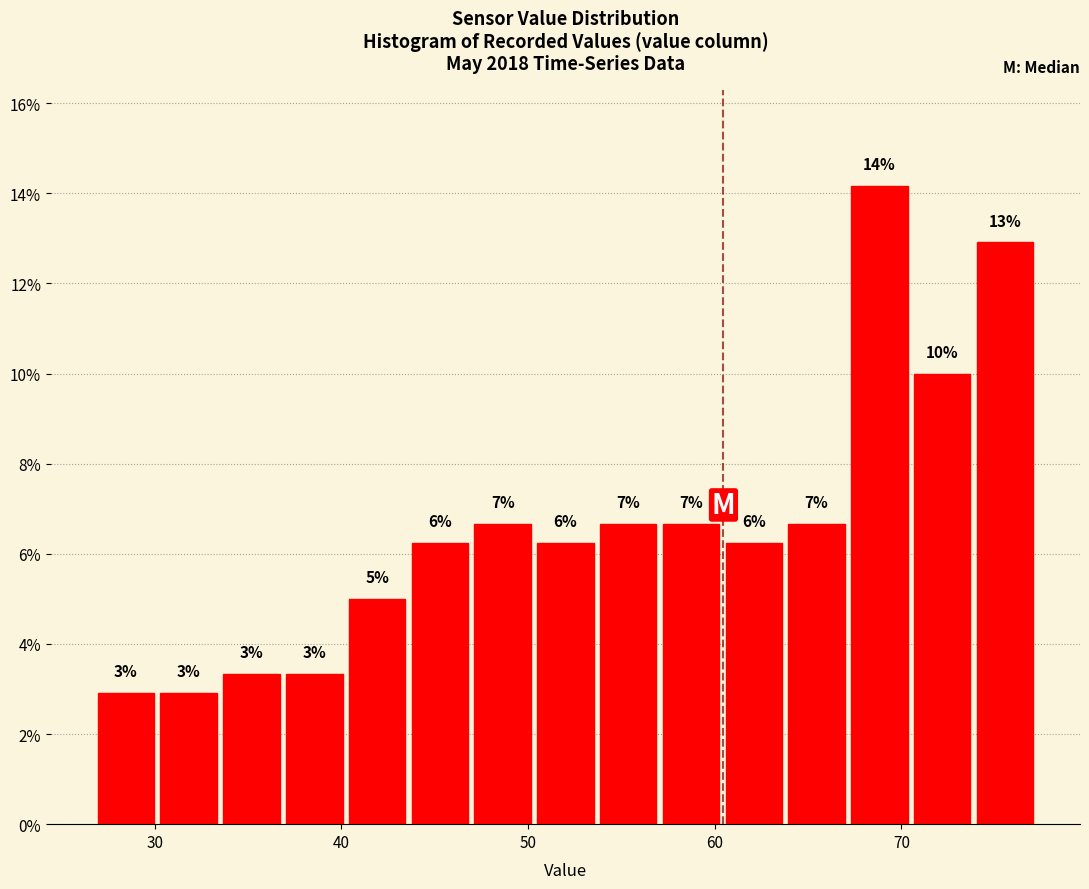

Read against the x-axis, roughly where is the centre of the tallest bar?

69